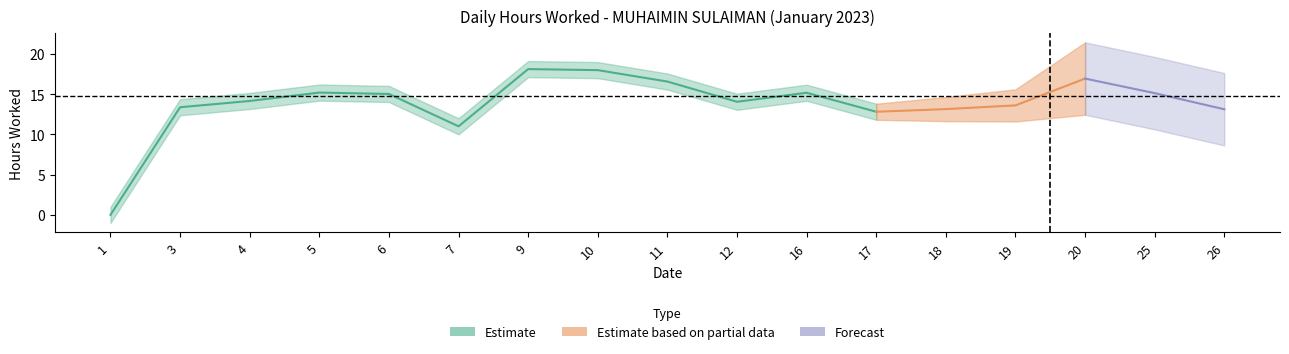

In Hours Worked, how many points are lower than both neighbors (excluding endpoints)?

3